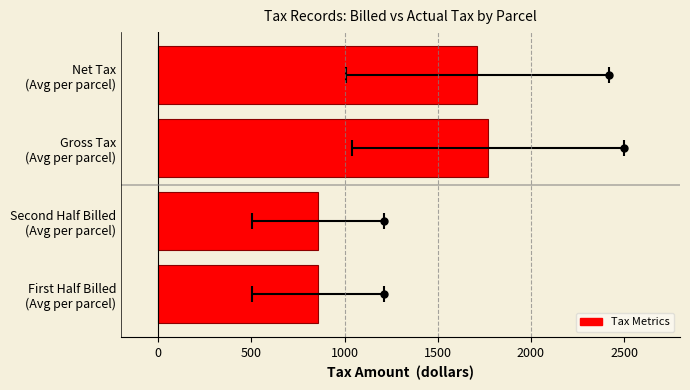

Is it true that the value at Gross Tax (Avg per parcel) is 409.5?

False